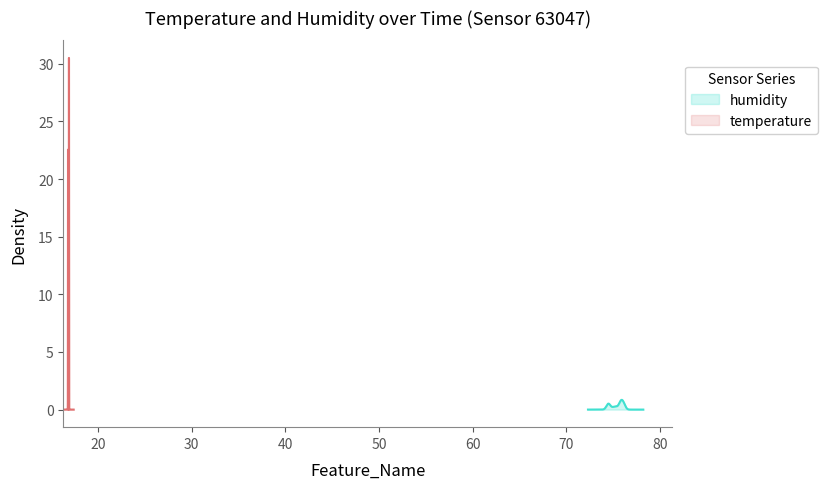

What is the highest value of the humidity series?

0.8